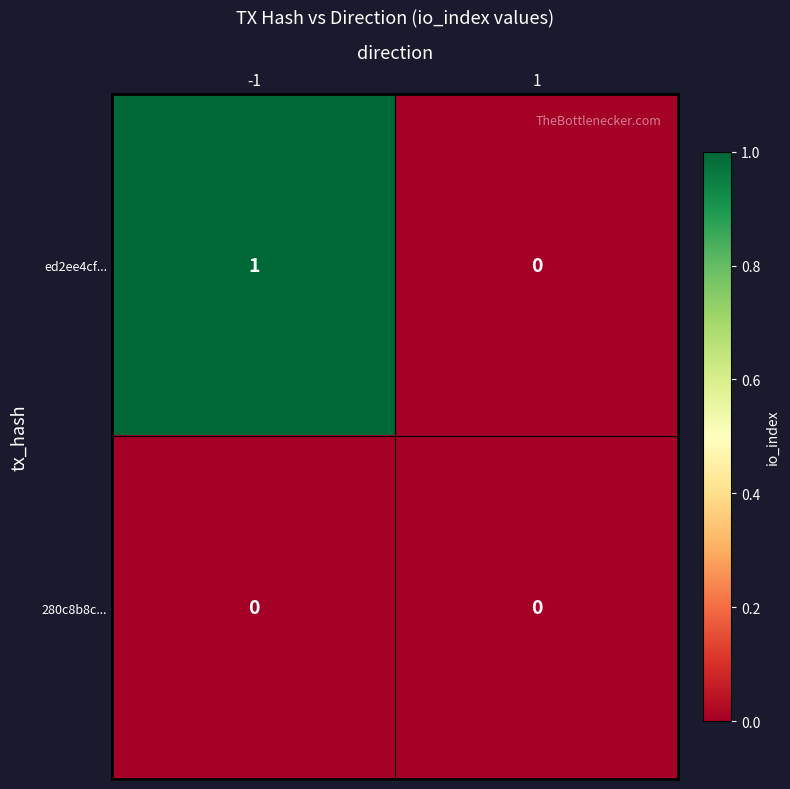

Which series changed the most between -1 and 1?

ed2ee4cf...